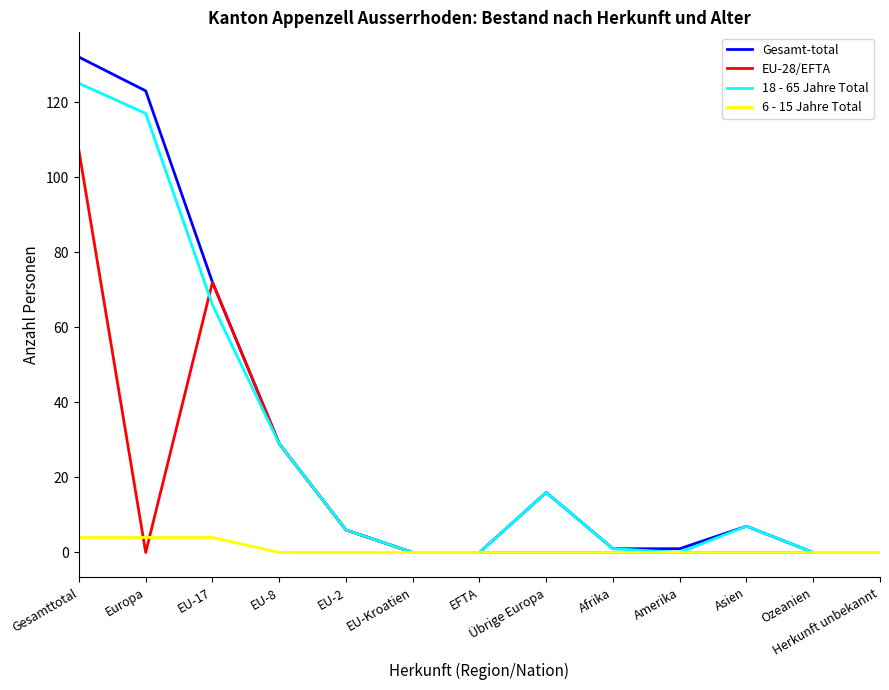

Rank the series by their maximum value, from lowest to highest.

6 - 15 Jahre Total, EU-28/EFTA, 18 - 65 Jahre Total, Gesamt-total